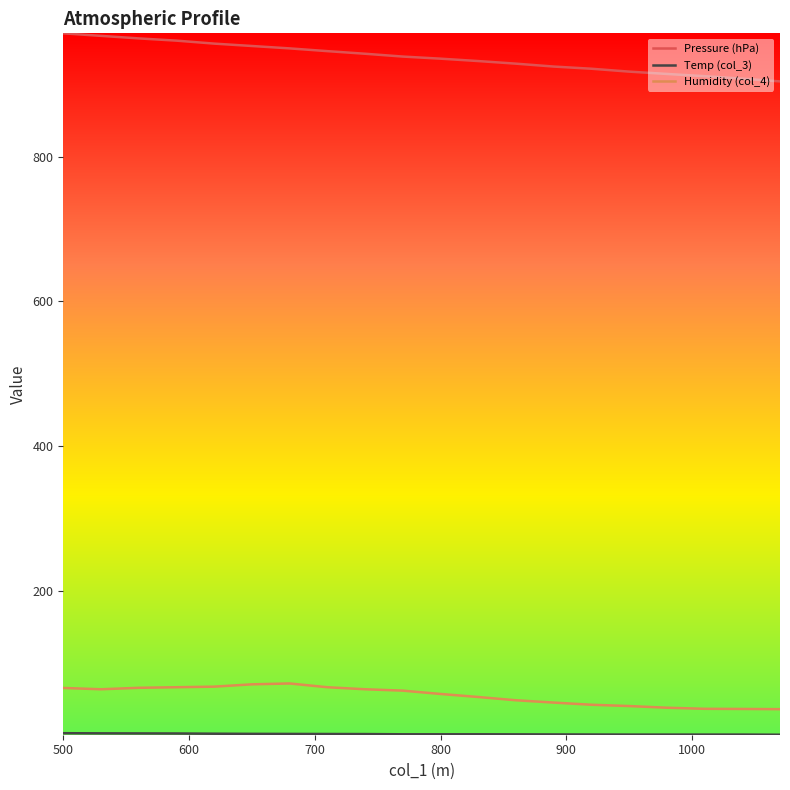

What is the lowest value of the Pressure (hPa) series?

903.9